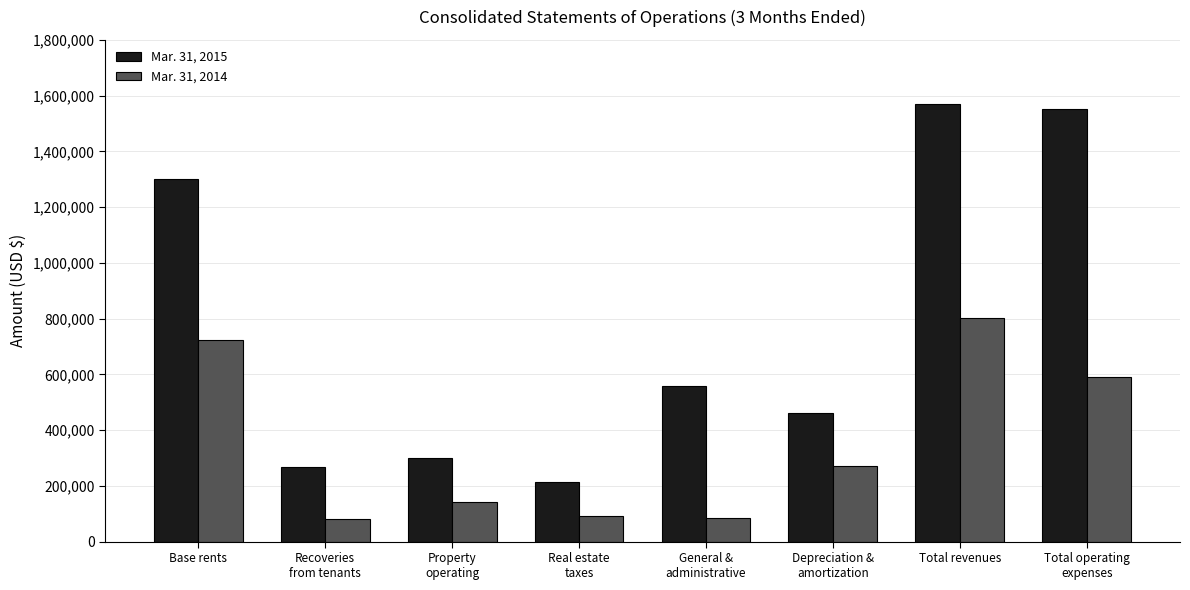

How many groups of bars are there?

8